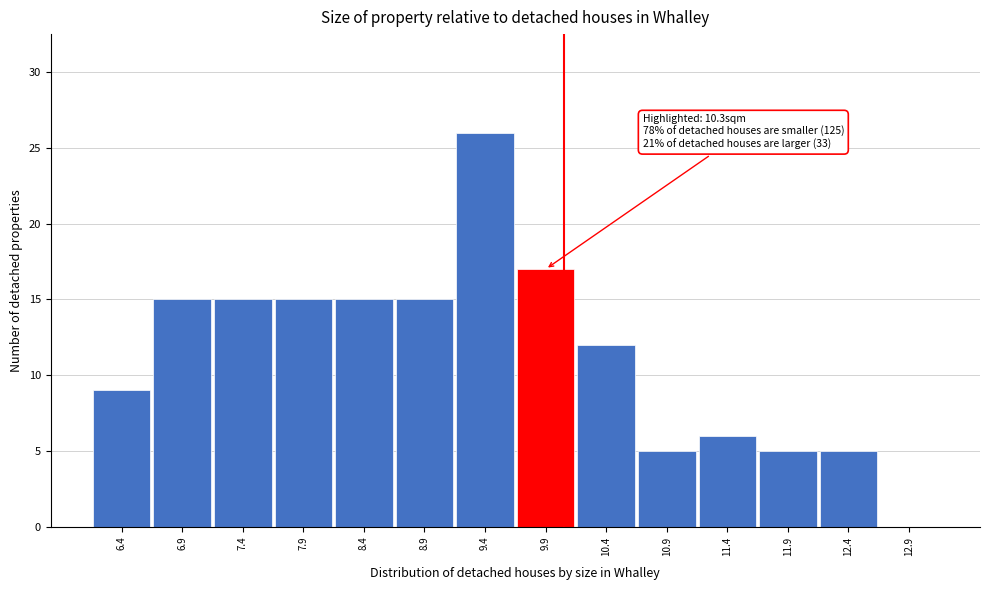

Reading right to left, list all the values displayed in this chart.

12.9=0	12.4=5	11.9=5	11.4=6	10.9=5	10.4=12	9.9=17	9.4=26	8.9=15	8.4=15	7.9=15	7.4=15	6.9=15	6.4=9